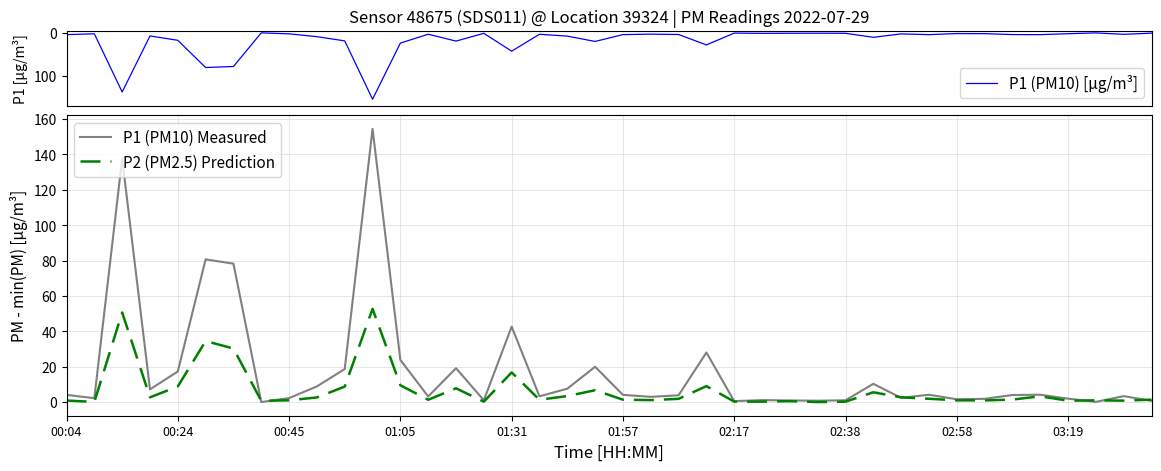

Which series has the largest total across all categories?

P1 (PM10) [µg/m³]